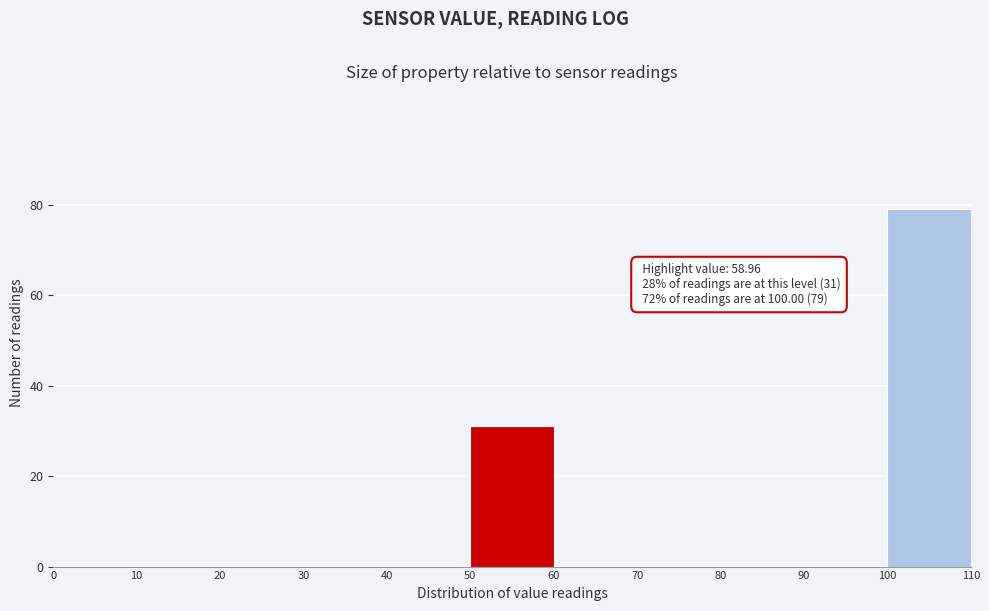

Which range on the x-axis has the tallest bar?

100 to 110